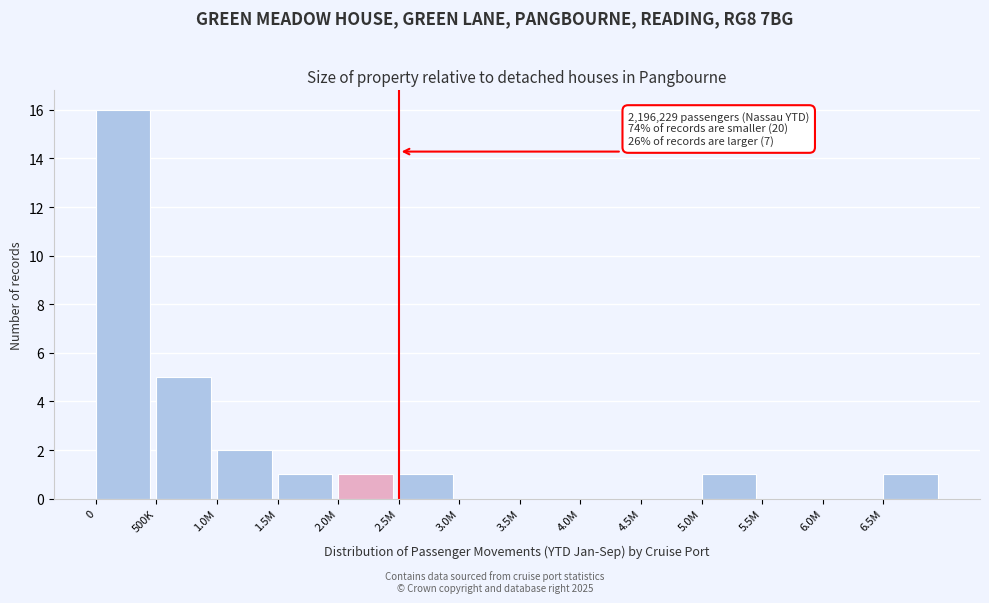

Reading left to right, what are all the values shown in this chart?

0=16	500K=5	1.0M=2	1.5M=1	2.0M=1	2.5M=1	3.0M=0	3.5M=0	4.0M=0	4.5M=0	5.0M=1	5.5M=0	6.0M=0	6.5M=1